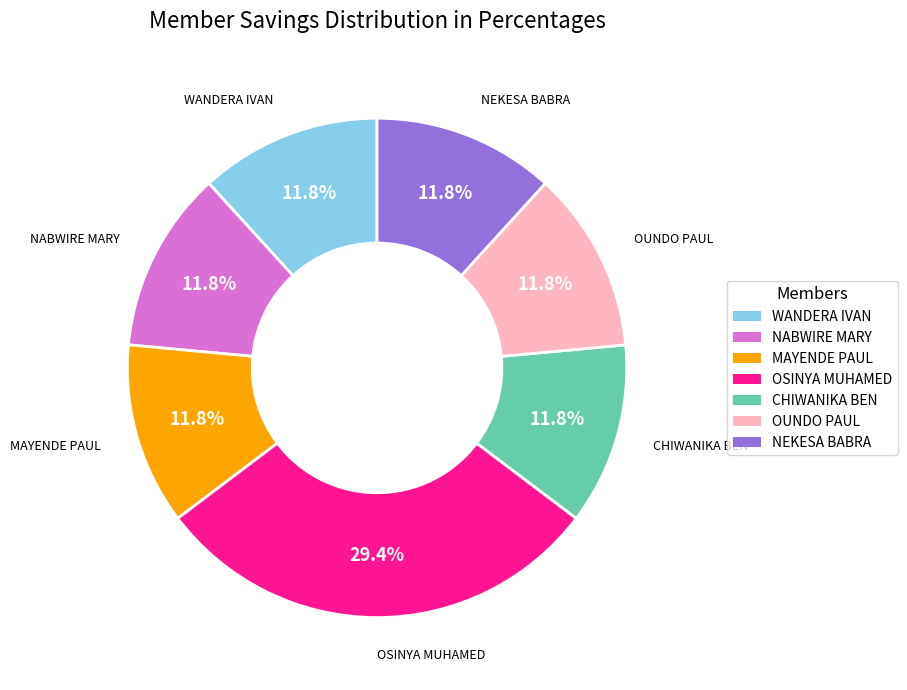

How much of the chart is everything except NEKESA BABRA?

88.2%